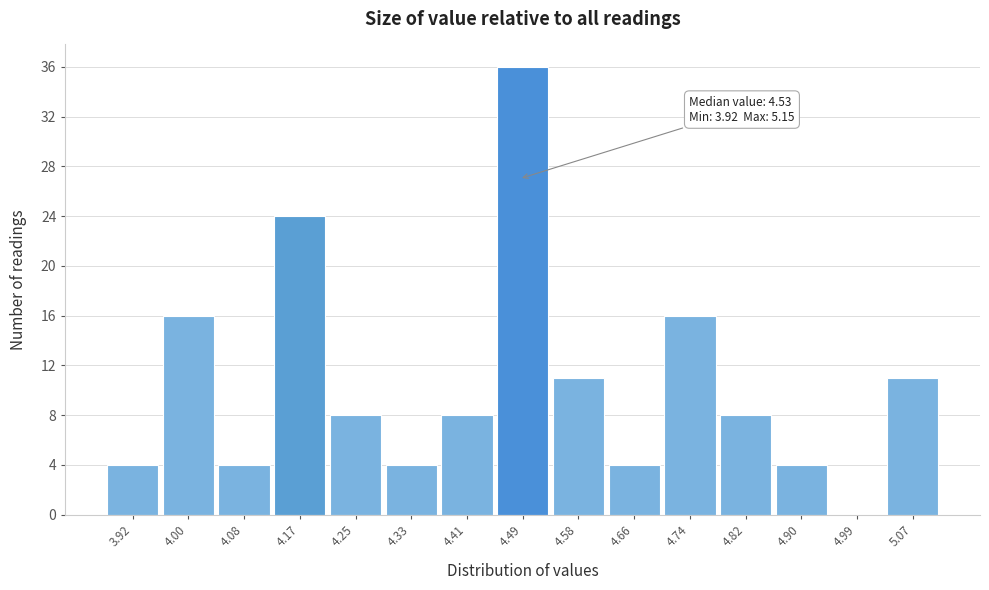

Reading left to right, list all the values displayed in this chart.

3.92=4	4.00=16	4.08=4	4.17=24	4.25=8	4.33=4	4.41=8	4.49=36	4.58=11	4.66=4	4.74=16	4.82=8	4.90=4	4.99=0	5.07=11